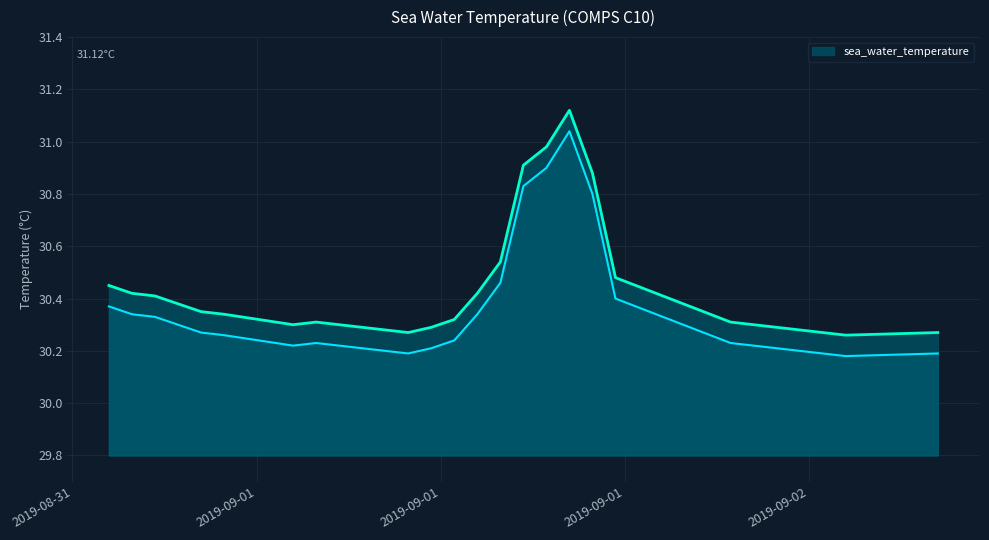

What is the label of the 18th point from the left?

2019-09-02T03:35:00